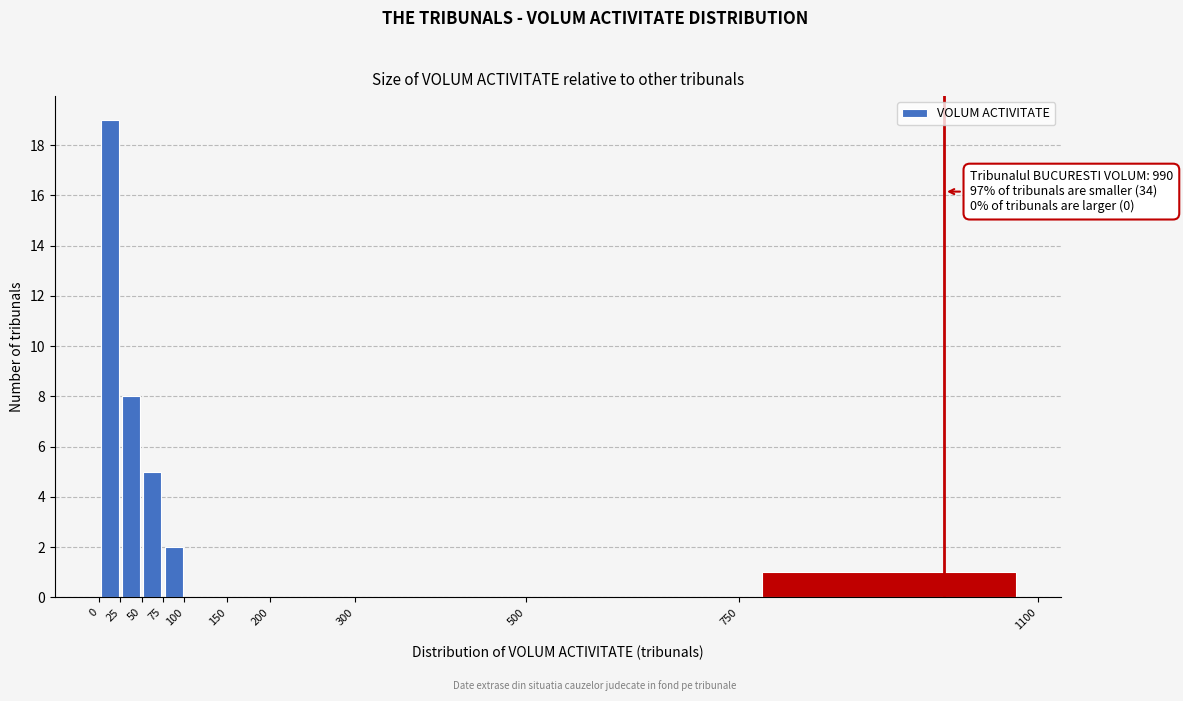

Over which range of the x-axis is the bar tallest?

0 to 25